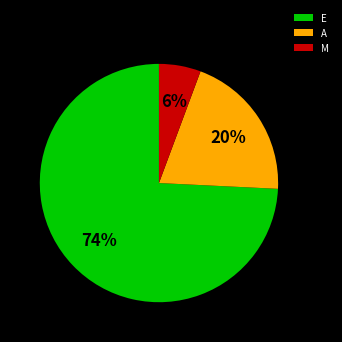

To the nearest percent, what percentage of the pie is E?

74%